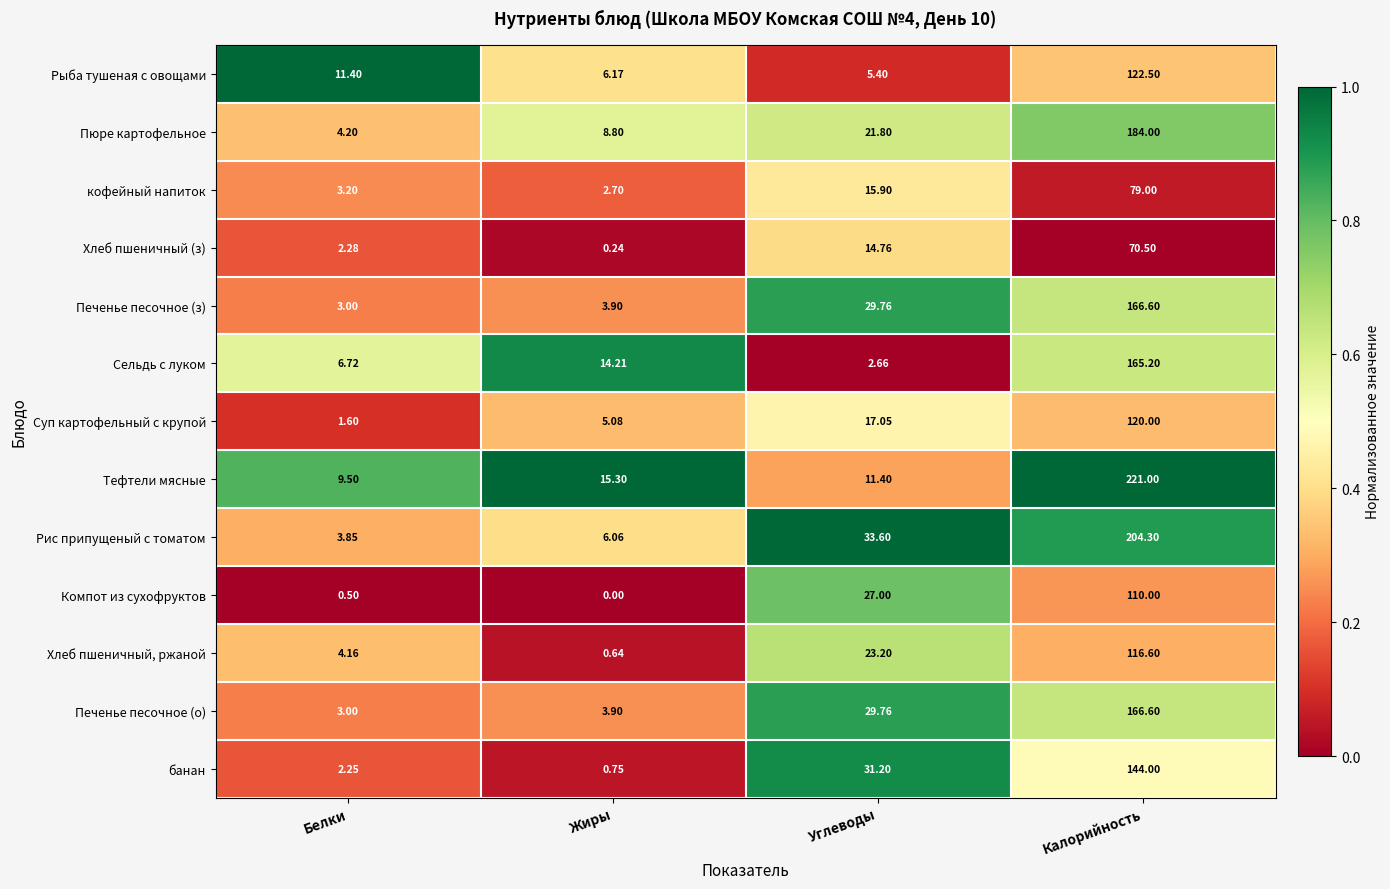

At which label is Сельдь с луком closest to 83?

Жиры